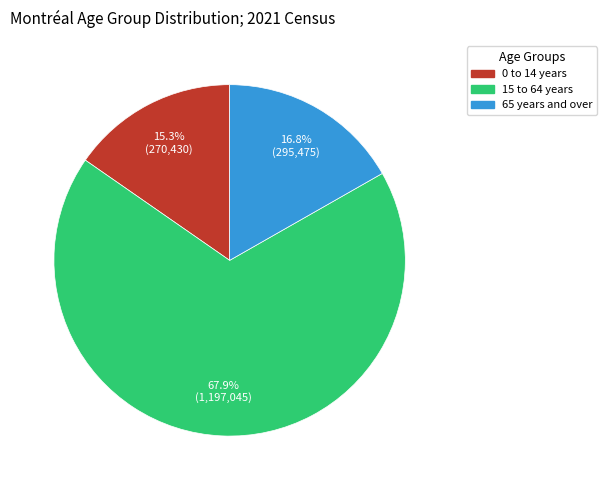

Which has a higher value, 0 to 14 years or 15 to 64 years?

15 to 64 years